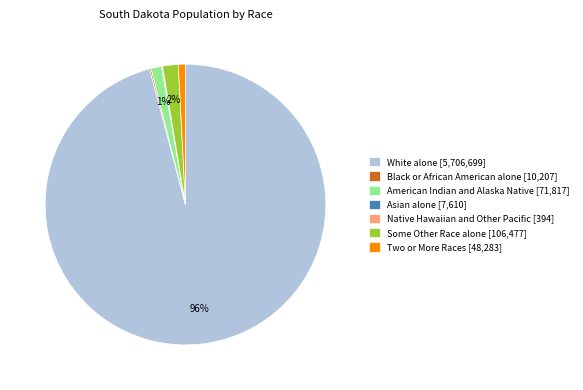

Does any single category account for the majority?

Yes